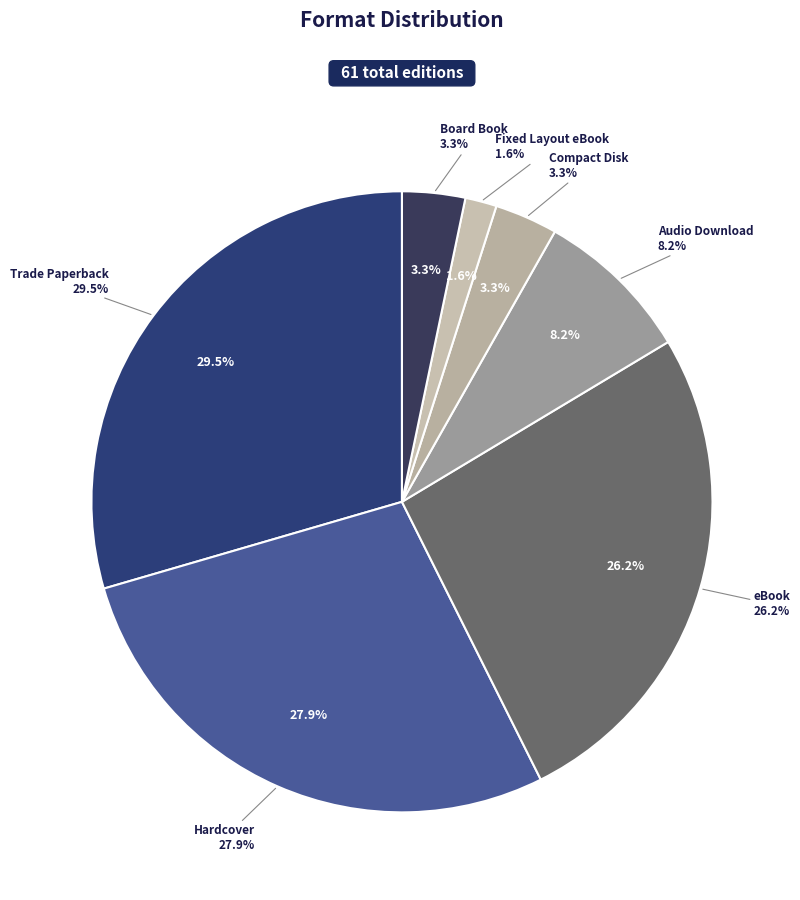

Approximately how many times larger is the value at Hardcover compared to Audio Download?

3.4